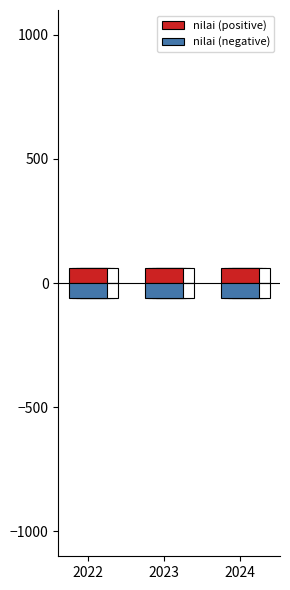

Which series changed the most between 2022 and 2024?

nilai (positive)